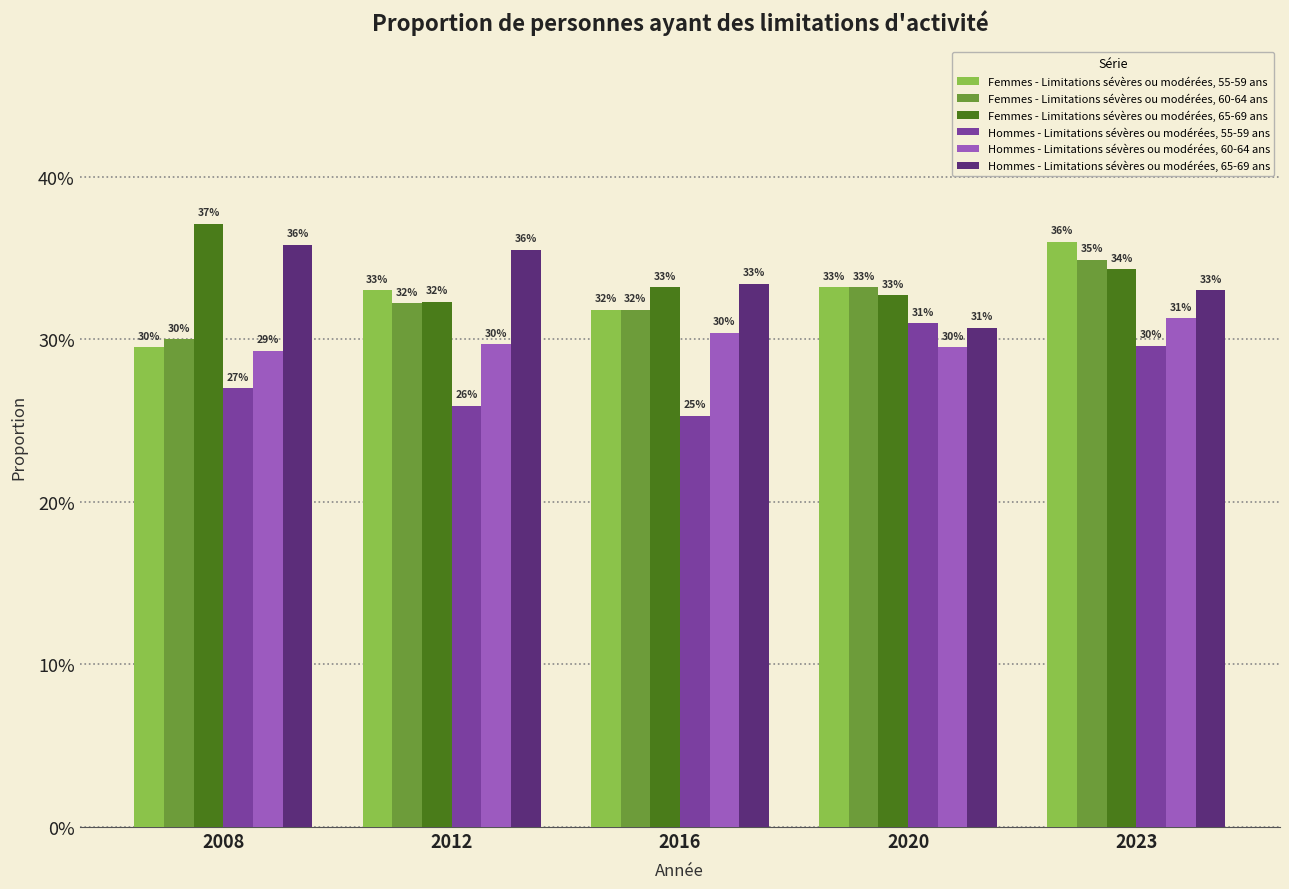

Reading left to right, extract all data points from this chart.

Femmes - Limitations sévères ou modérées, 55-59 ans: 0.3	0.3	0.3	0.3	0.4
Femmes - Limitations sévères ou modérées, 60-64 ans: 0.3	0.3	0.3	0.3	0.3
Femmes - Limitations sévères ou modérées, 65-69 ans: 0.4	0.3	0.3	0.3	0.3
Hommes - Limitations sévères ou modérées, 55-59 ans: 0.3	0.3	0.3	0.3	0.3
Hommes - Limitations sévères ou modérées, 60-64 ans: 0.3	0.3	0.3	0.3	0.3
Hommes - Limitations sévères ou modérées, 65-69 ans: 0.4	0.4	0.3	0.3	0.3